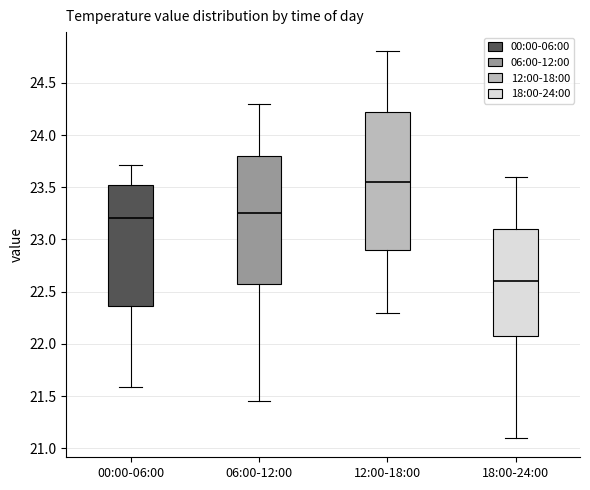

Reading left to right, transcribe this box plot: for each box, give where its median line is, the range the box spans, and where its two whiskers end, as read against the y-axis. The values are not printed on the chart, so give them approximately, as read against the axis.

00:00-06:00: median 23.20, box 22.35 to 23.50, whiskers 21.60 to 23.70
06:00-12:00: median 23.25, box 22.60 to 23.80, whiskers 21.45 to 24.30
12:00-18:00: median 23.55, box 22.90 to 24.25, whiskers 22.30 to 24.80
18:00-24:00: median 22.60, box 22.10 to 23.10, whiskers 21.10 to 23.60